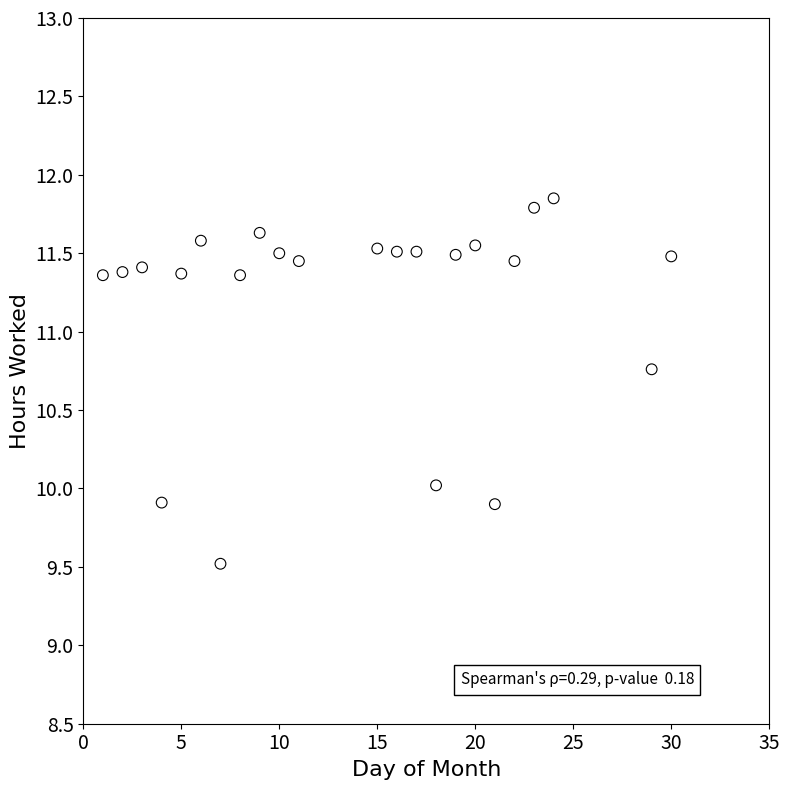

What is the range of Y values (max minus min)?

2.3